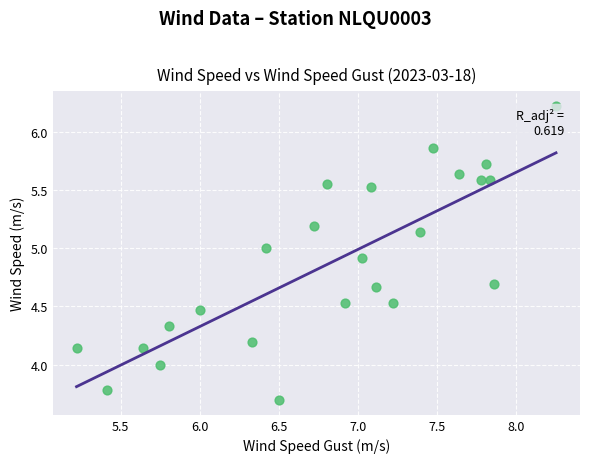

What is the range of Y values (max minus min)?

2.5